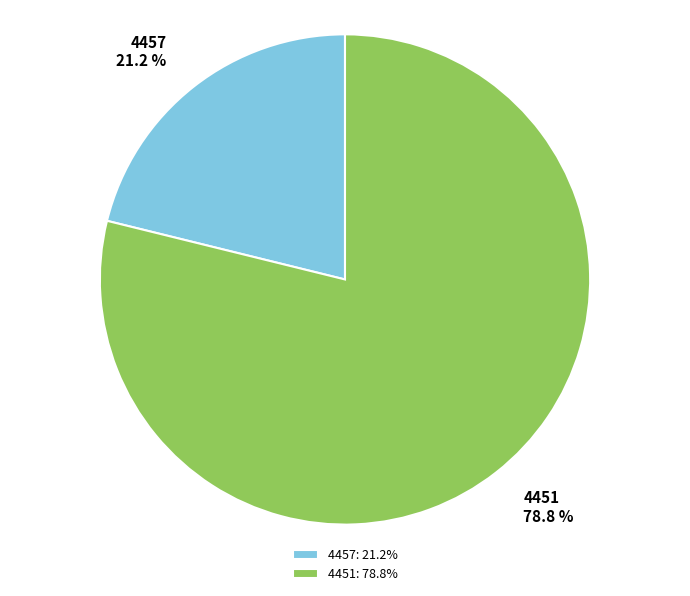

How many segments does this pie chart have?

2